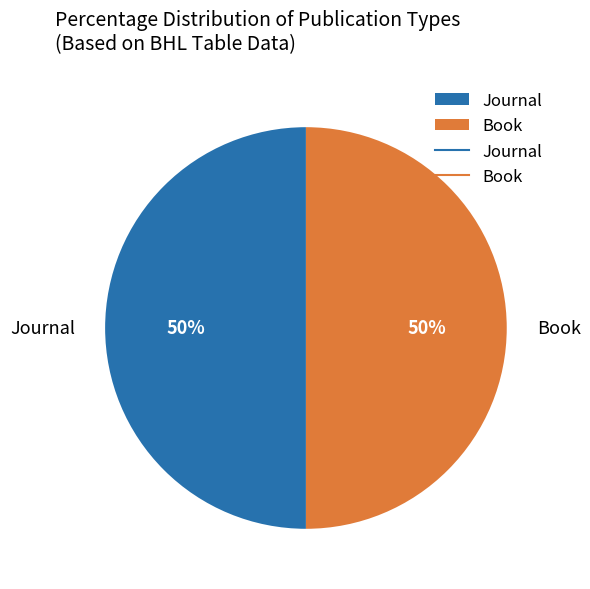

What percentage is the Book slice, to the nearest percent?

50%